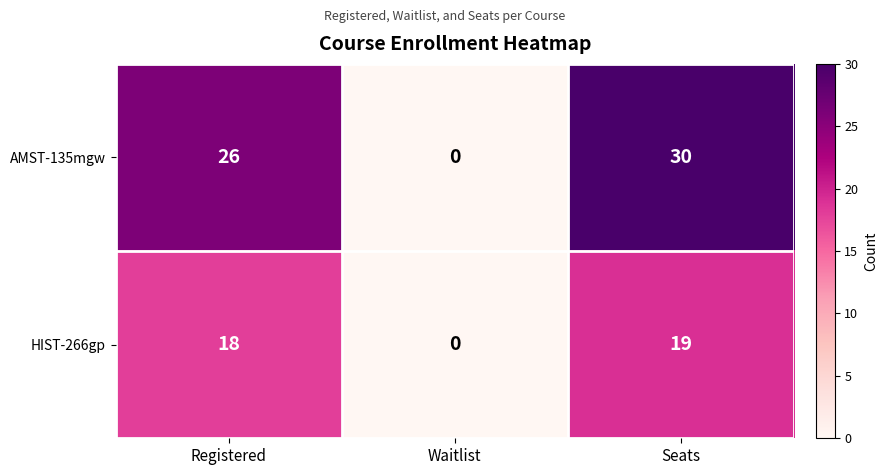

True or false: HIST-266gp has a value of 19 at Seats.

True